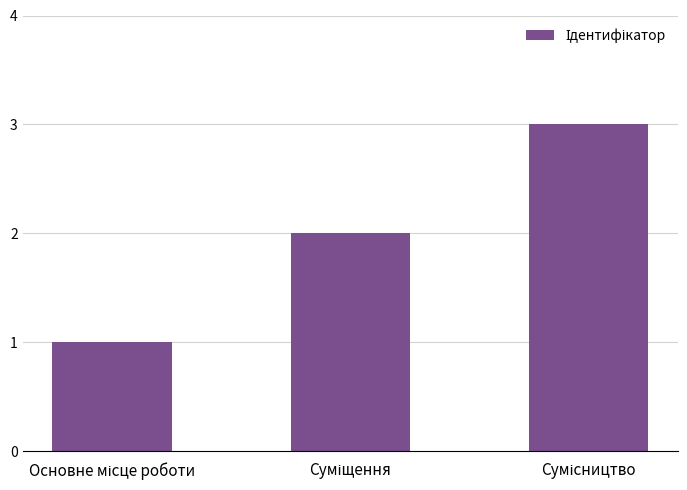

Reading left to right, extract all data points from this chart.

1	2	3